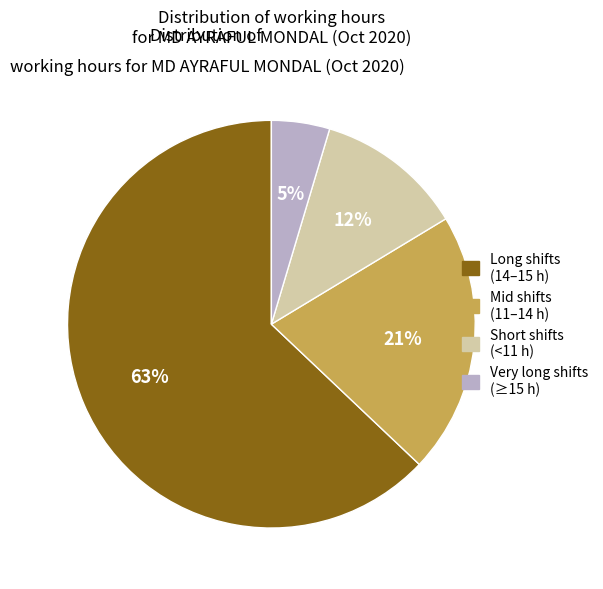

Does any single category account for the majority?

Yes